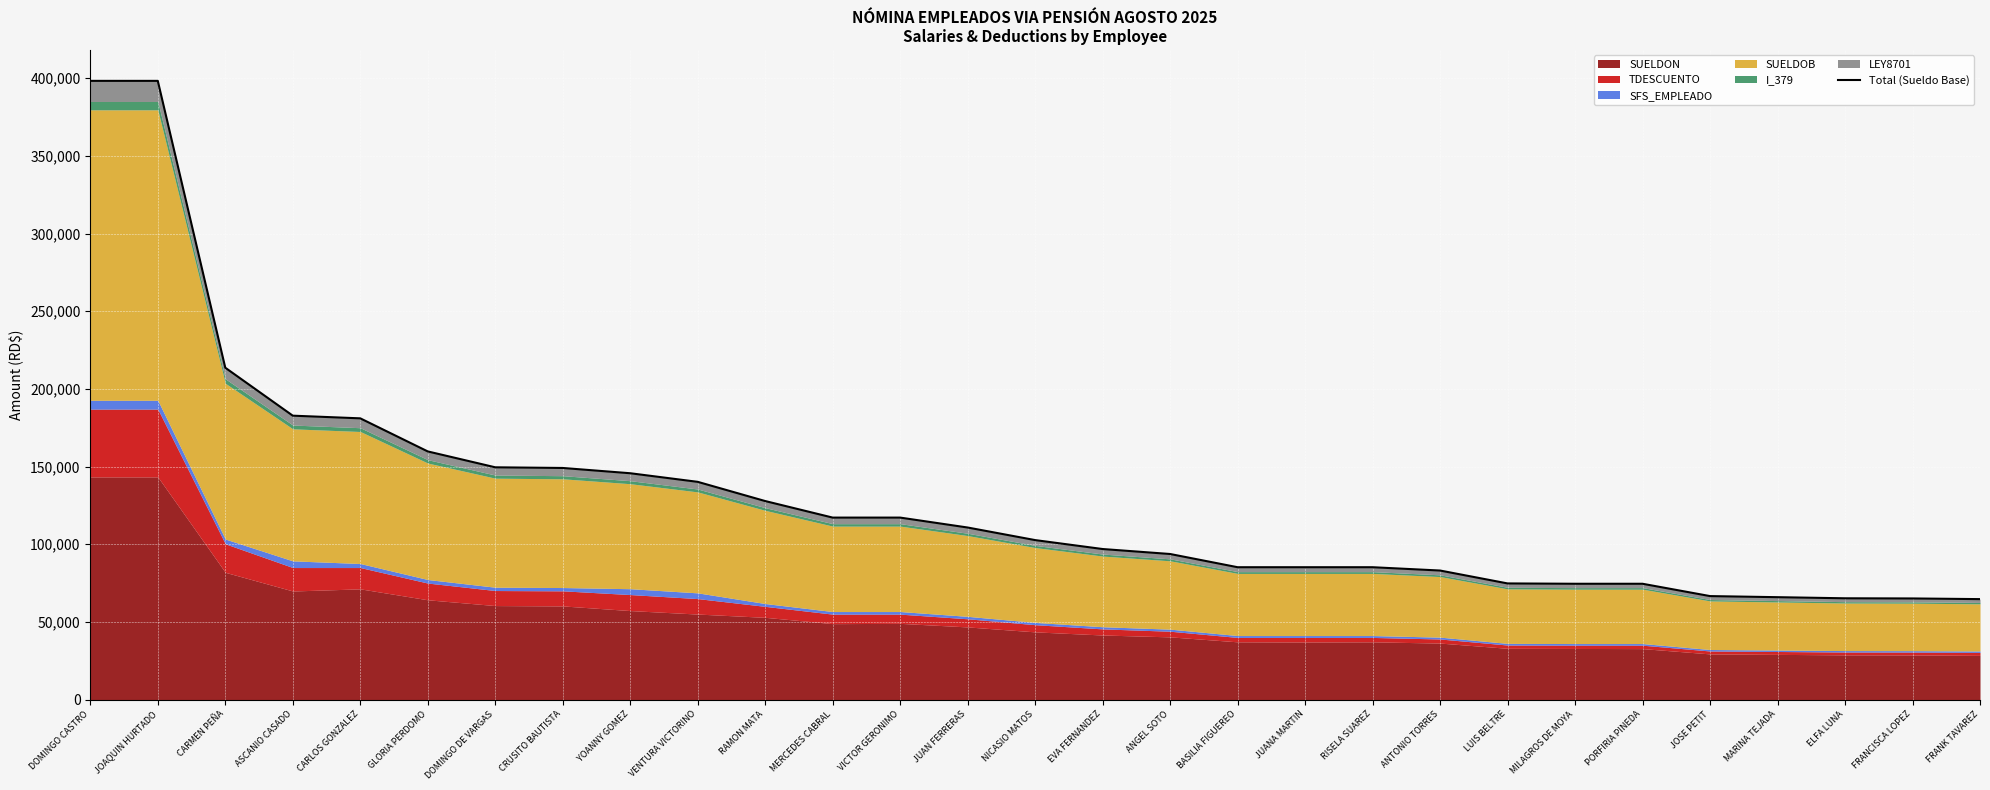

What is the greatest value displayed?

398328.7